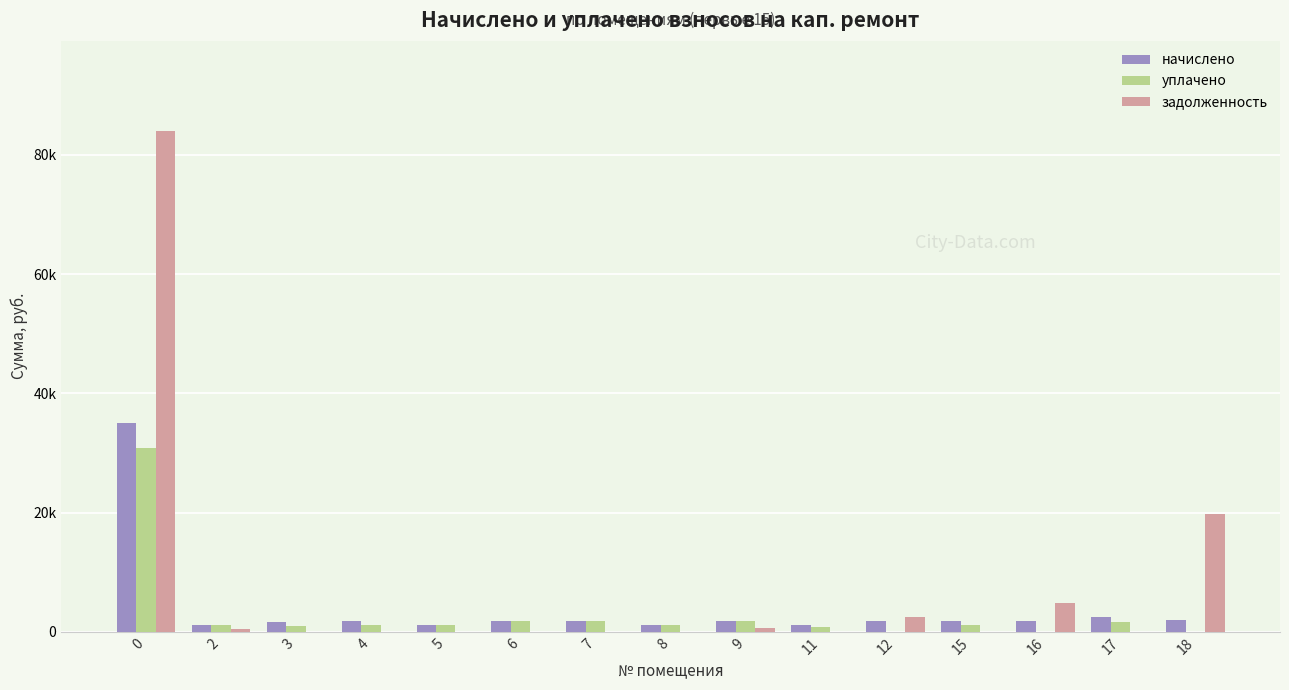

Between 17 and 11, which is larger?

17